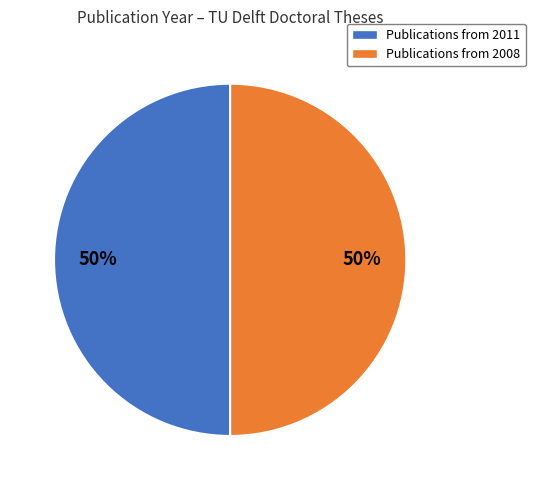

Is it true that Publications from 2008 is 43% of the pie?

False